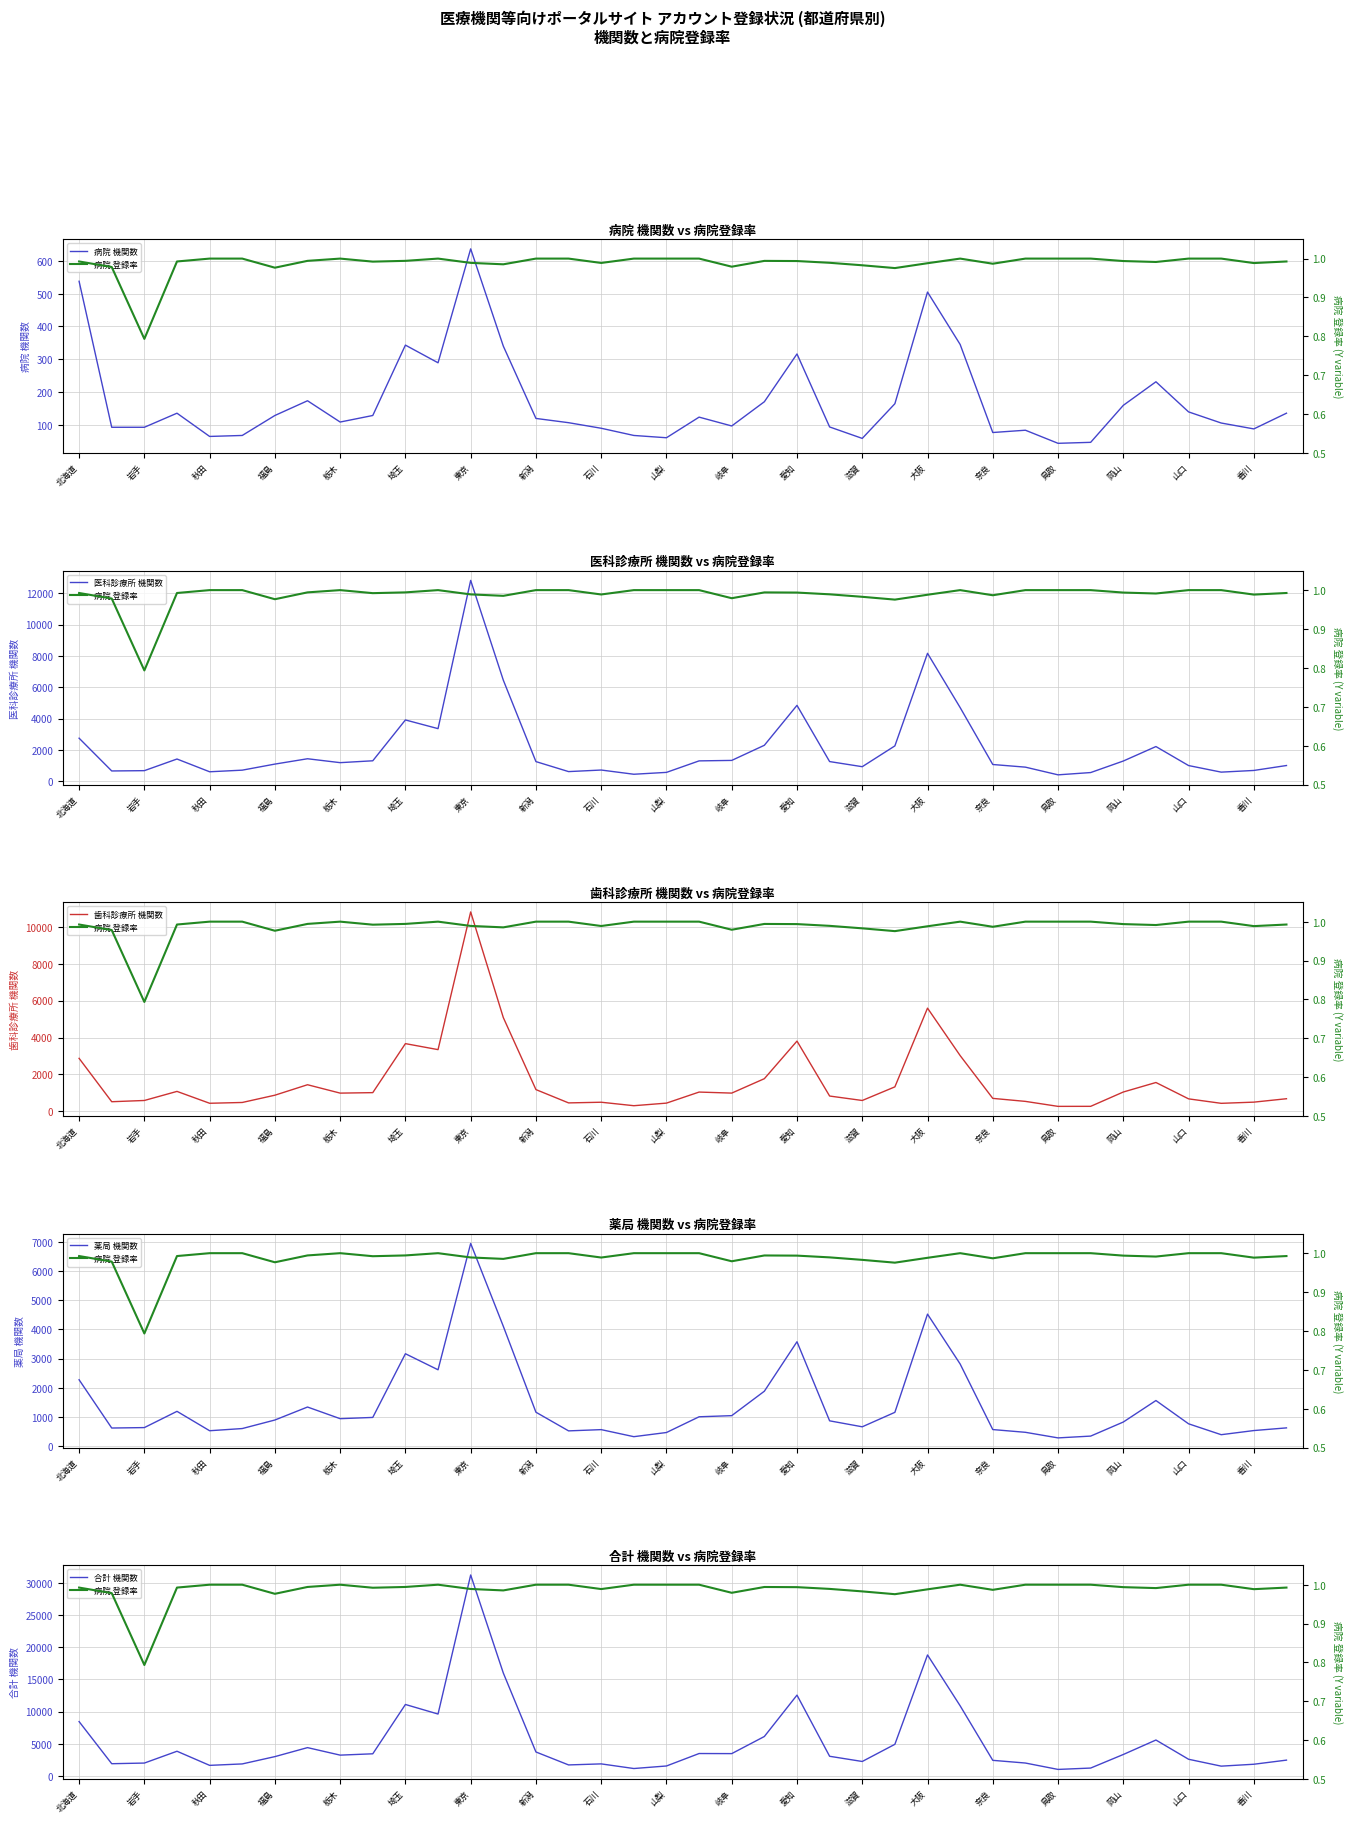

The 病院 機関数 series shows 108 at 栃木. True or false?

True